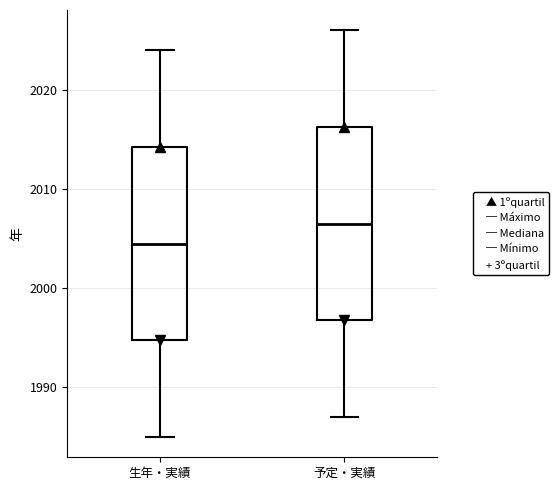

Reading left to right, transcribe this box plot: for each box, give where its median line is, the range the box spans, and where its two whiskers end, as read against the y-axis. The values are not printed on the chart, so give them approximately, as read against the axis.

生年・実績: median 2005, box 1995 to 2014, whiskers 1985 to 2024
予定・実績: median 2007, box 1997 to 2016, whiskers 1987 to 2026